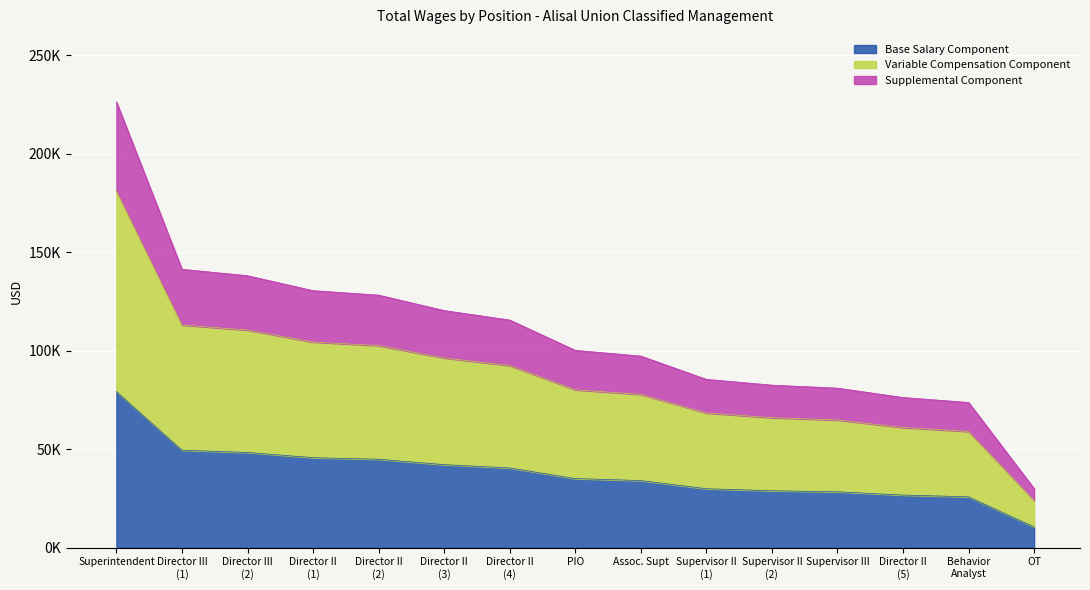

Approximately how many times larger is the value at Supervisor II (1) compared to Assoc. Supt?

0.9